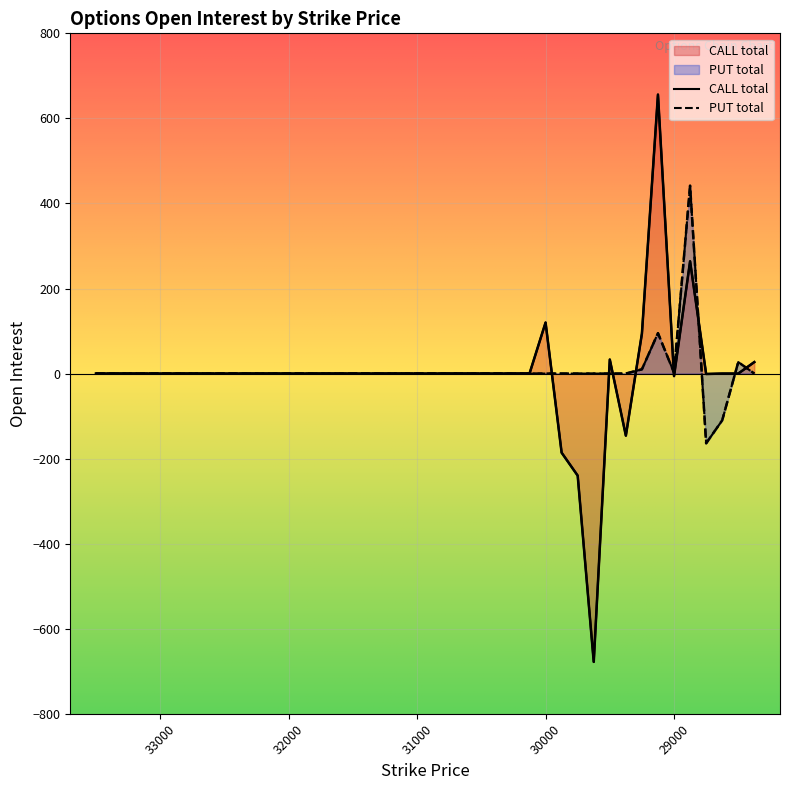

Is it true that CALL total equals -240 at 29750?

True